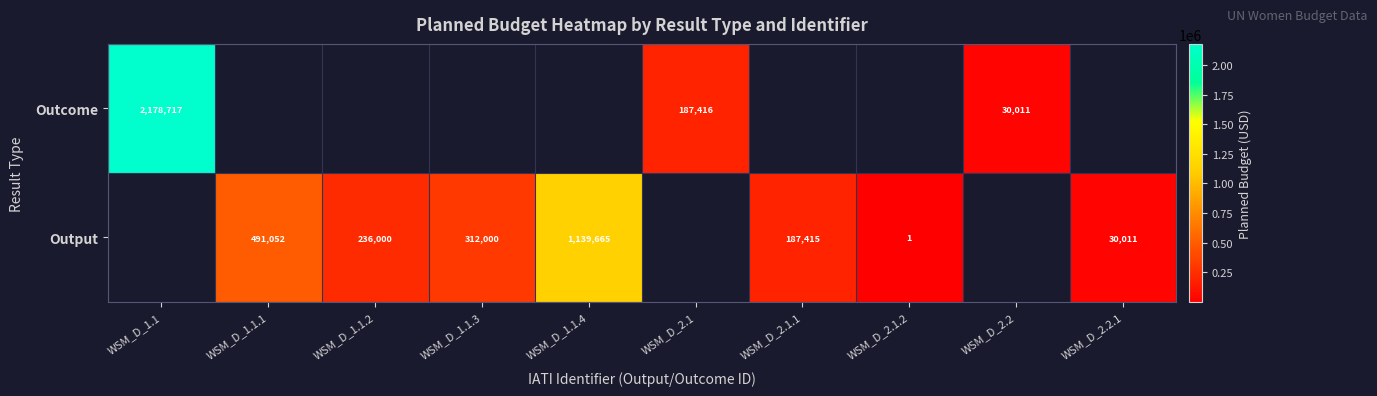

The Output series shows 30011 at WSM_D_2.2.1. True or false?

True